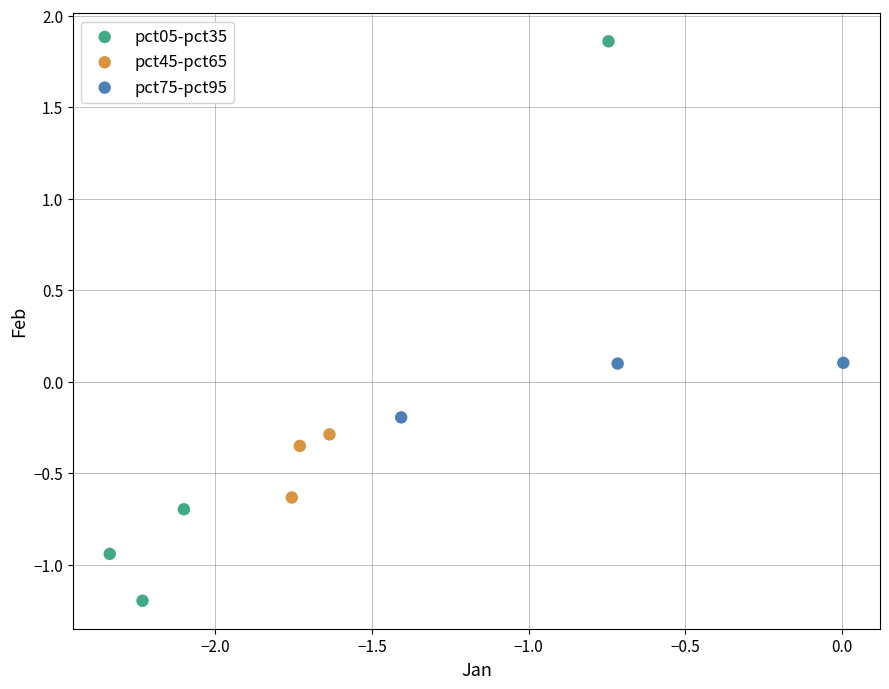

Which series has the widest spread of Y values?

pct05-pct35